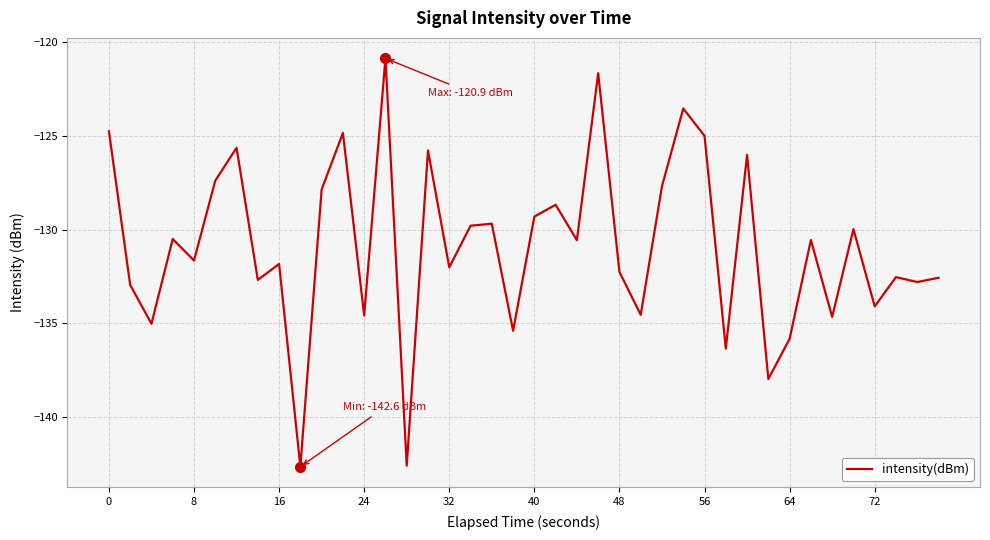

What is the greatest value displayed?

-120.9